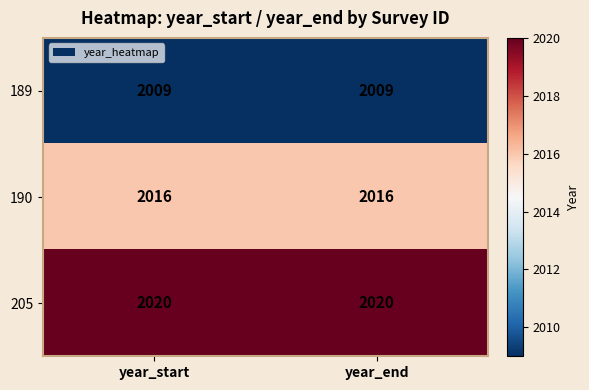

The 190 series shows 2016 at year_end. True or false?

True